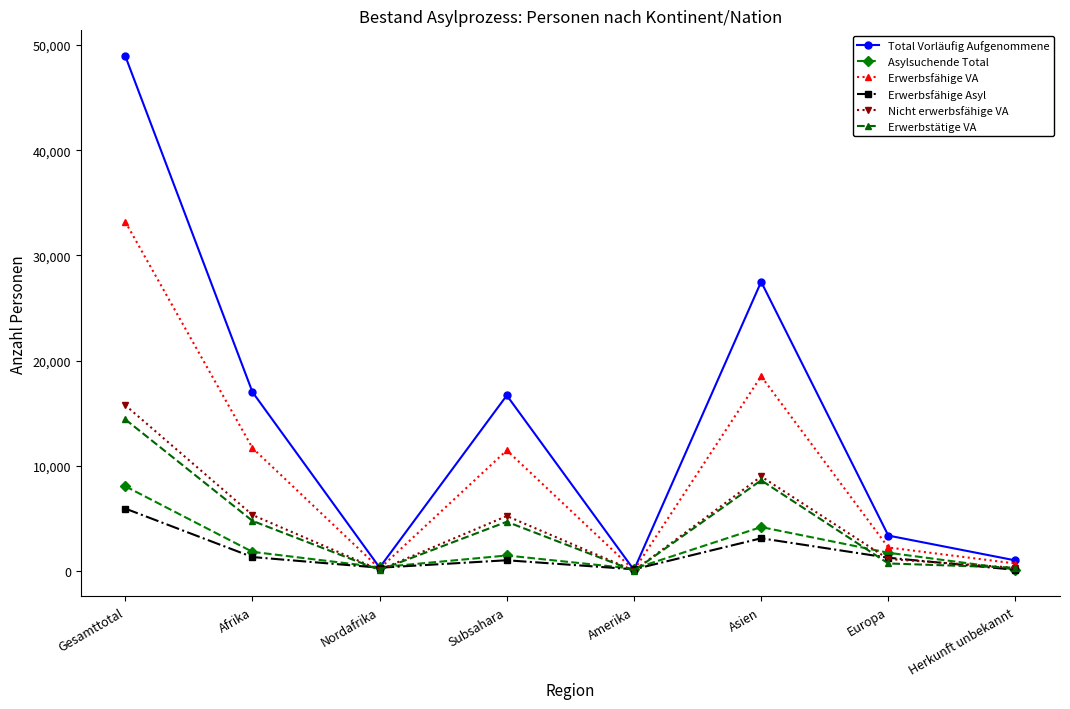

Does the chart have visible grid lines?

No